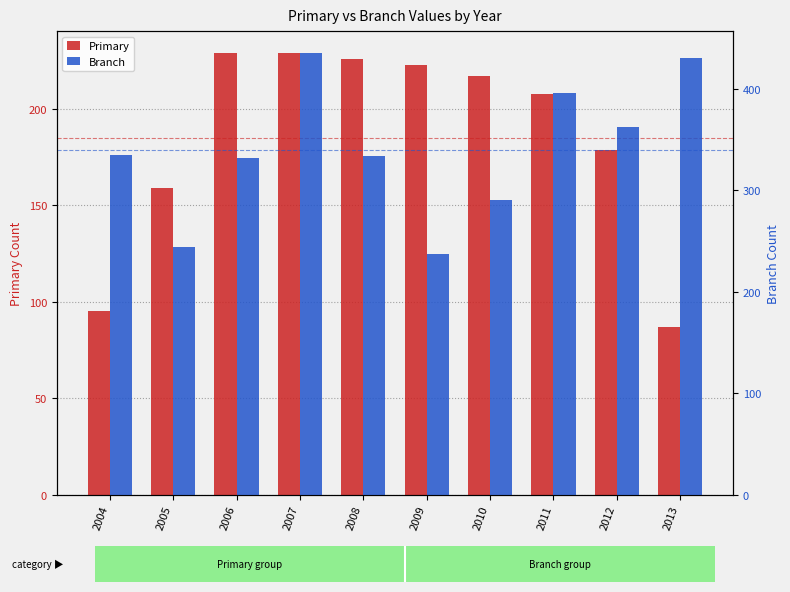

Which series has the largest total across all categories?

Branch